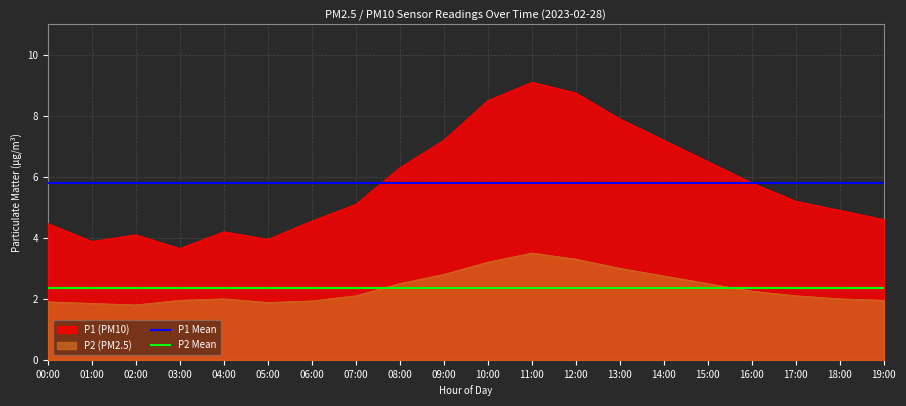

What are all the series names shown in the legend?

P1 (PM10), P2 (PM2.5), P1 Mean, P2 Mean